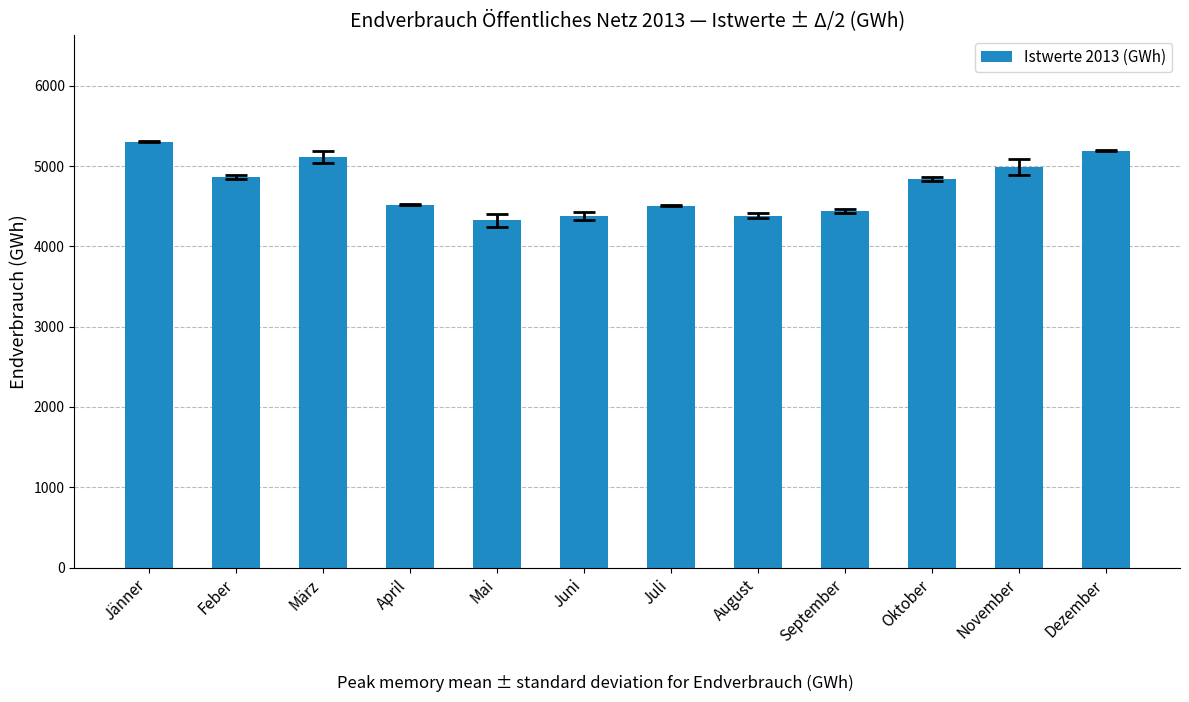

What is the difference between the maximum and minimum values?

978.1